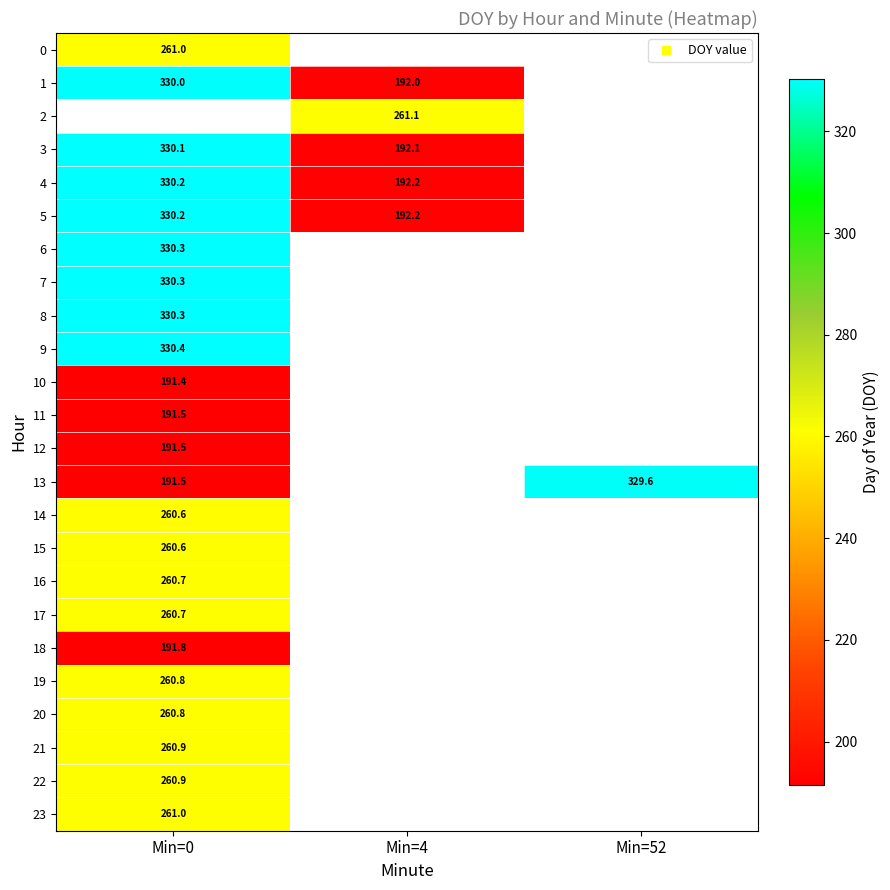

How many categories are shown in the chart?

3